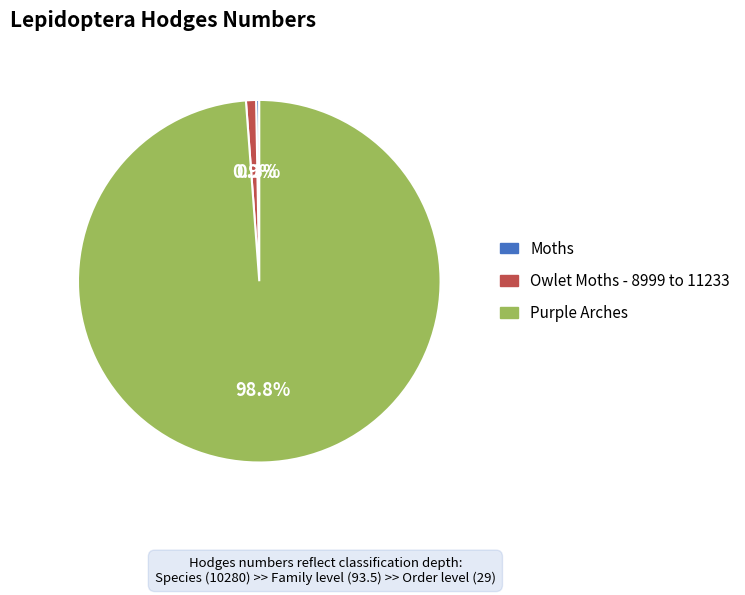

Between Owlet Moths - 8999 to 11233 and Purple Arches, which is larger?

Purple Arches